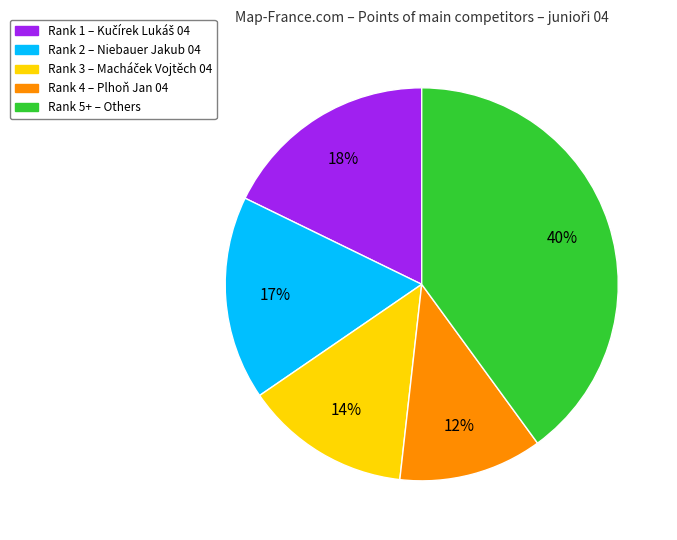

Is there any slice that represents more than half of the pie?

No